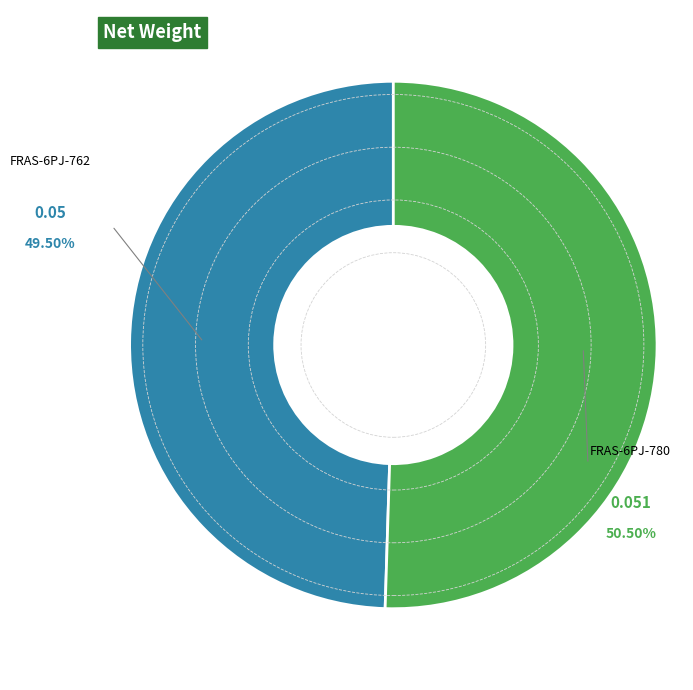

Is there any slice that represents more than half of the pie?

Yes